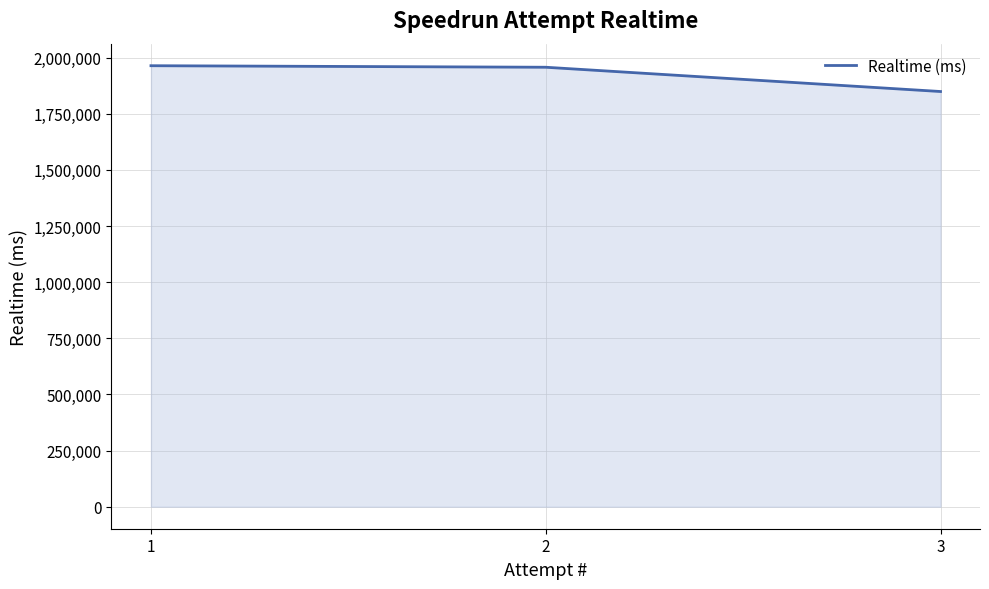

What is the greatest value displayed?

1964436